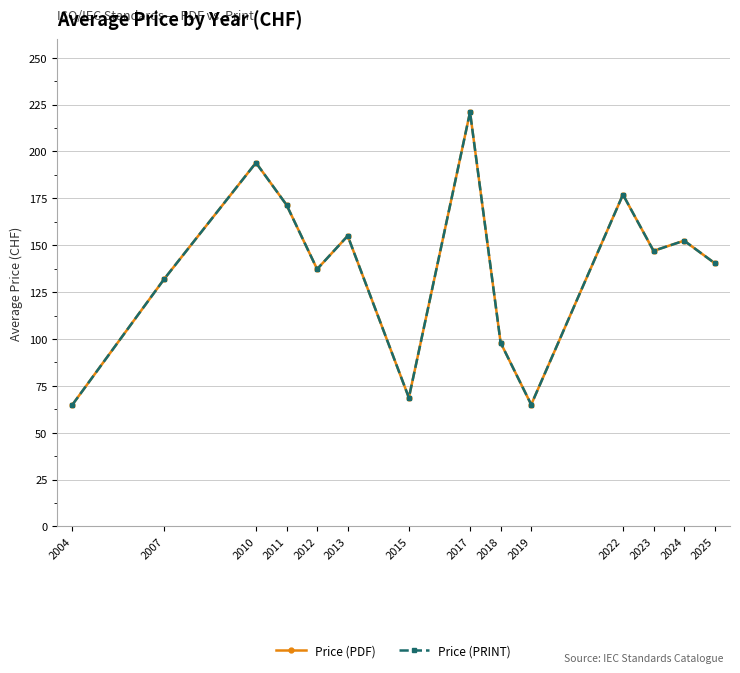

Reading left to right, list all the values displayed in this chart.

Price (PDF): 65.0	132.0	194.0	171.5	137.2	155.0	68.7	221.0	98.0	65.0	177.0	147.0	152.4	140.4
Price (PRINT): 65.0	132.0	194.0	171.5	137.2	155.0	68.7	221.0	98.0	65.0	177.0	147.0	152.4	140.4